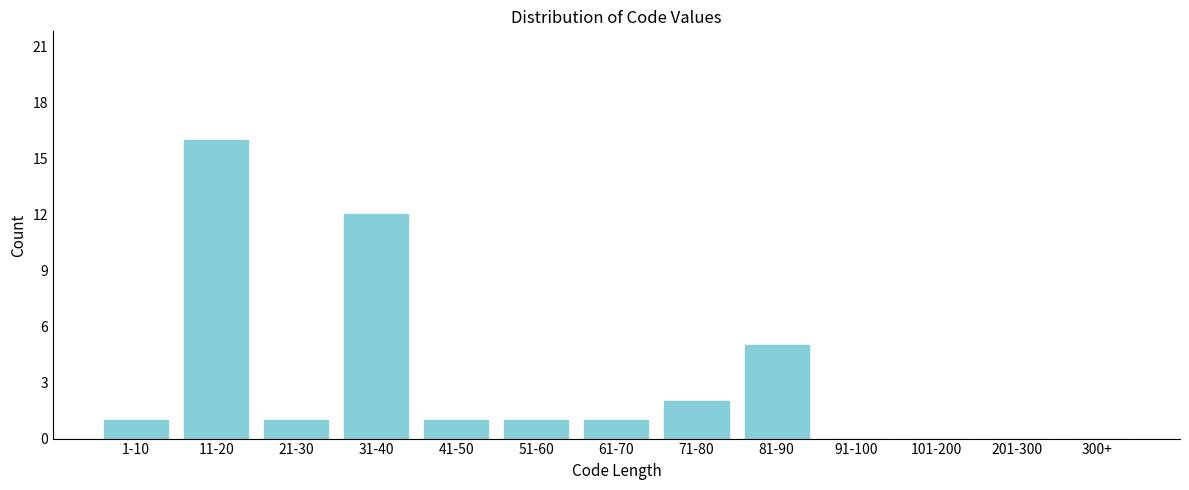

Reading left to right, extract all data points from this chart.

1-10=1	11-20=16	21-30=1	31-40=12	41-50=1	51-60=1	61-70=1	71-80=2	81-90=5	91-100=0	101-200=0	201-300=0	300+=0